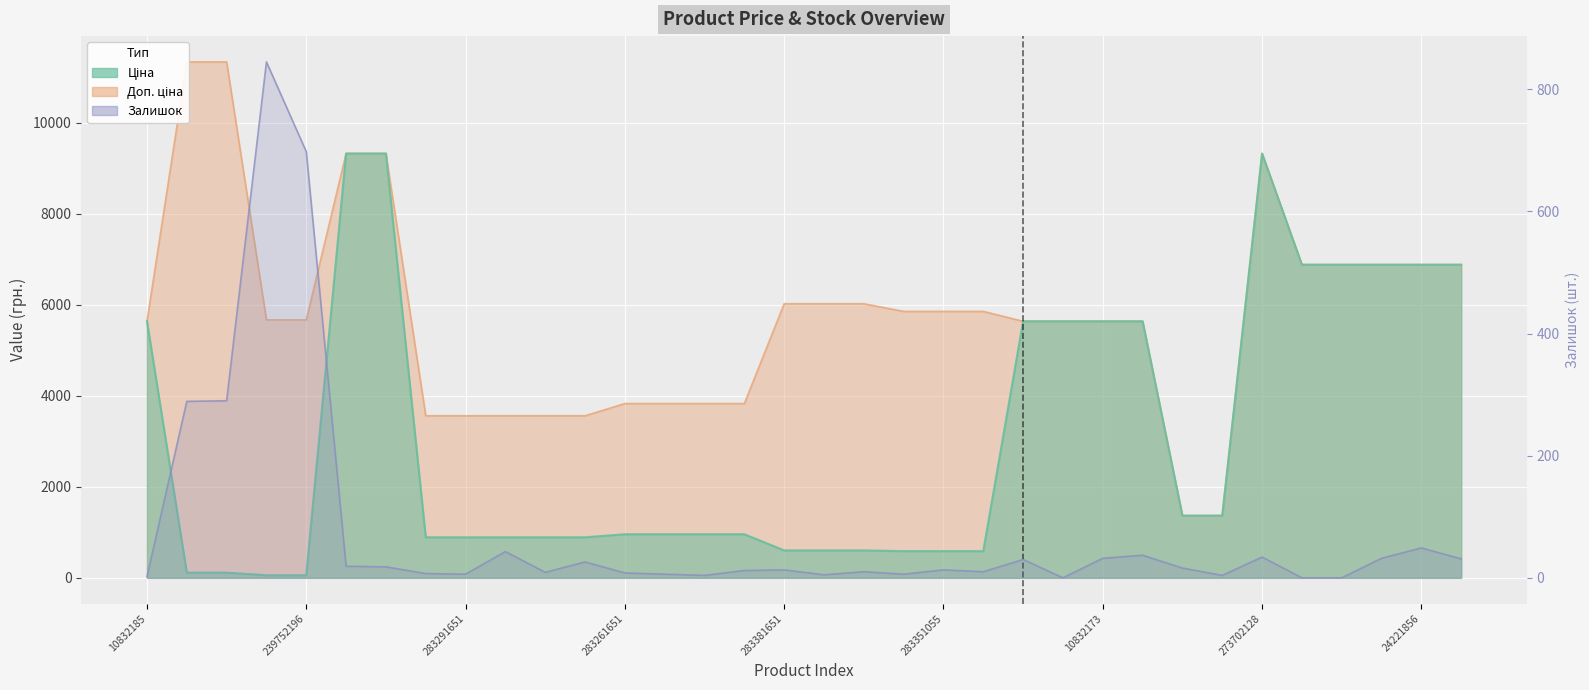

Rank the series by their average value, from lowest to highest.

Залишок, Ціна, Доп. ціна